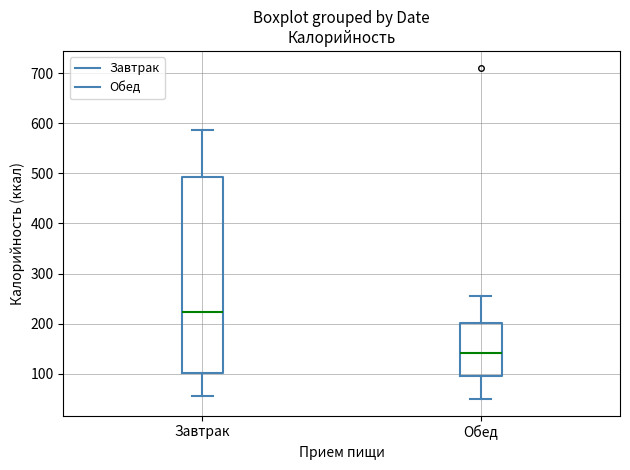

Which box's median line is the highest?

Завтрак